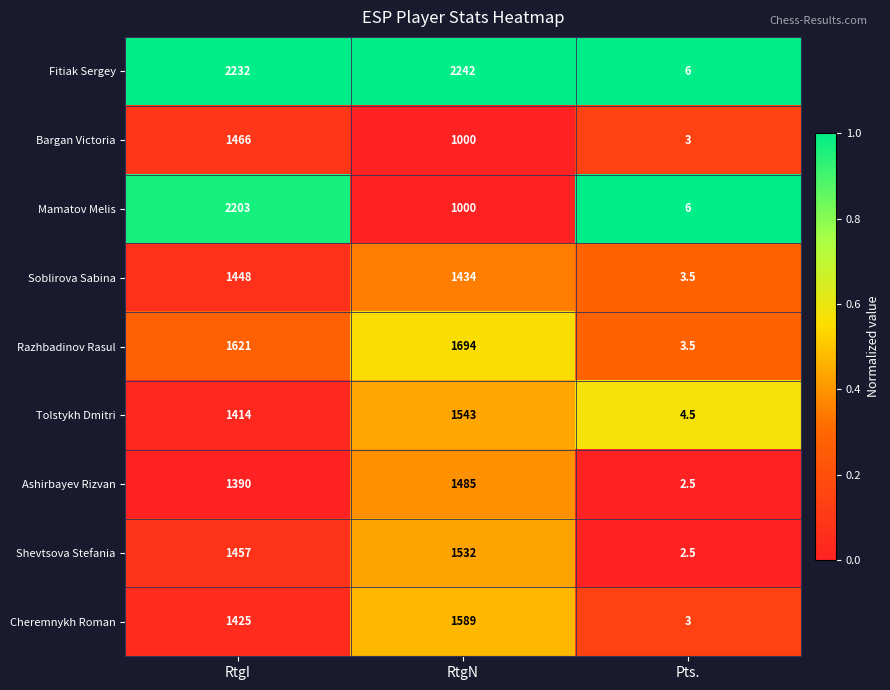

Is it true that Shevtsova Stefania equals 1457.0 at RtgI?

True